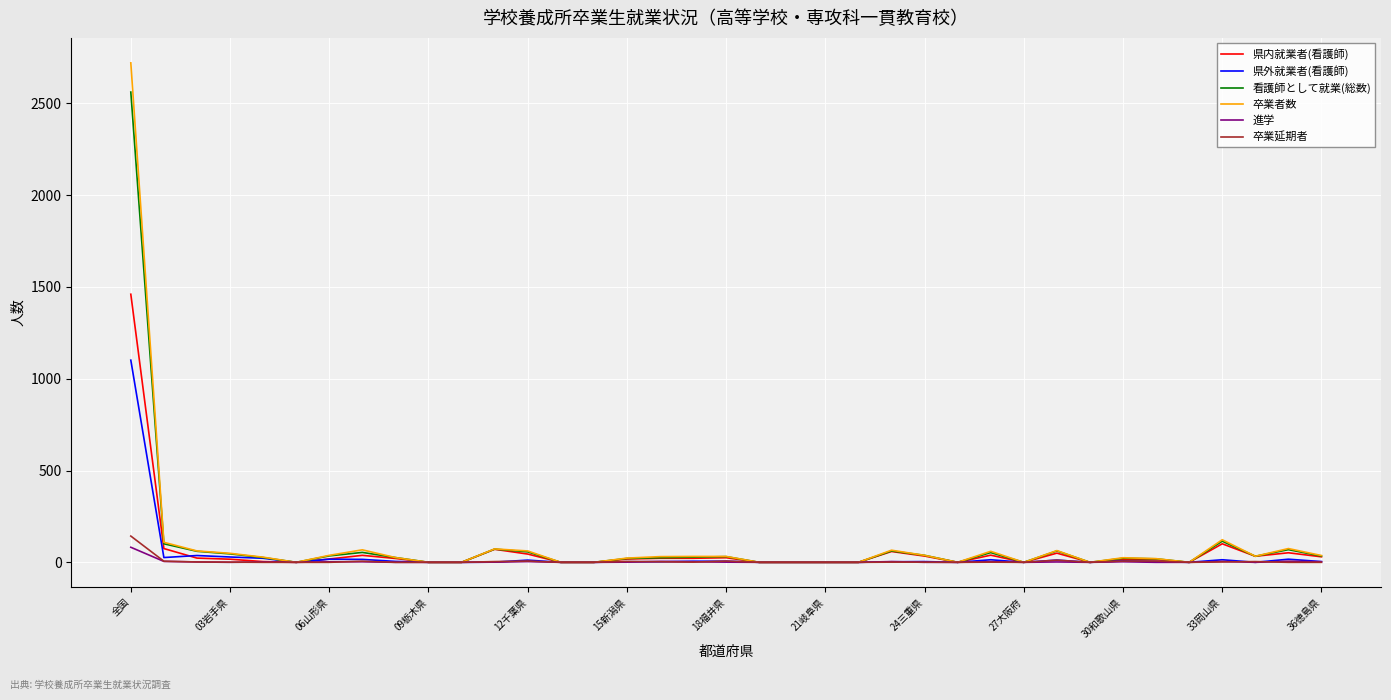

Which series has the largest range (max minus min)?

卒業者数